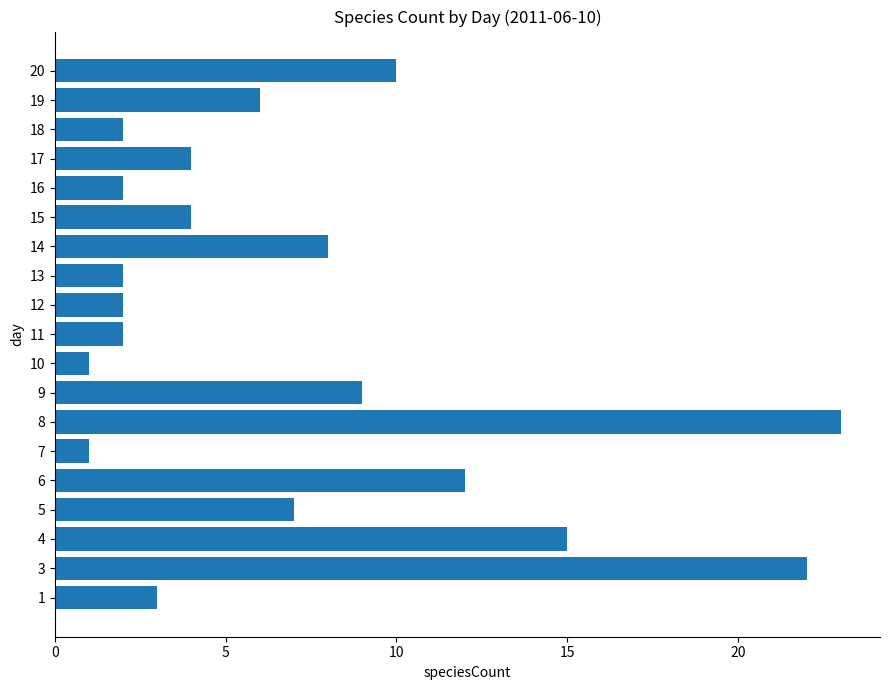

What is the average value?

7